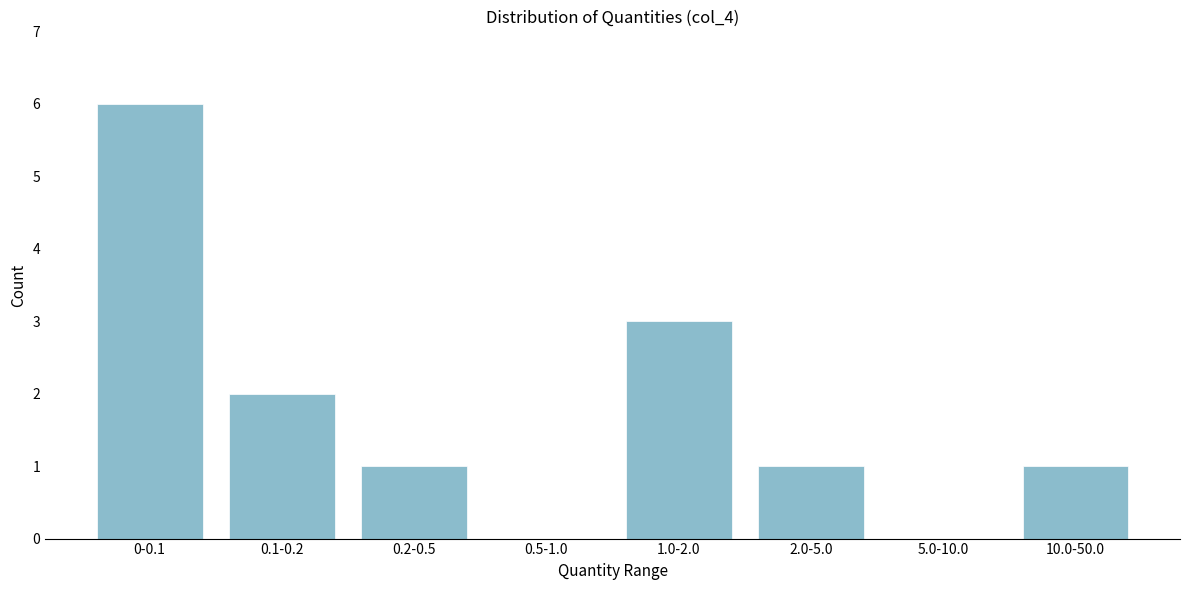

Reading left to right, transcribe all the data shown in this chart.

0-0.1=6	0.1-0.2=2	0.2-0.5=1	0.5-1.0=0	1.0-2.0=3	2.0-5.0=1	5.0-10.0=0	10.0-50.0=1